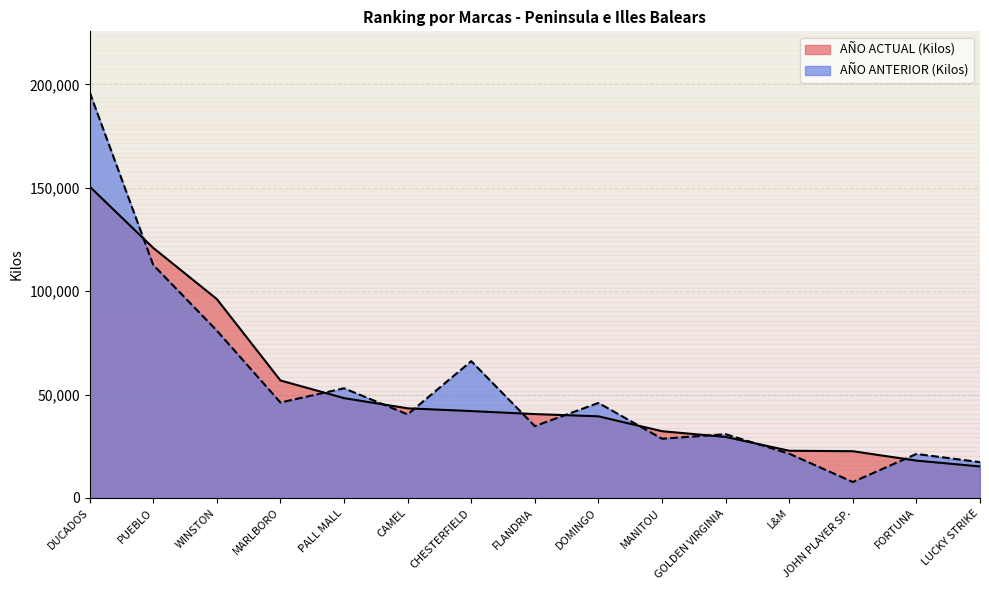

The AÑO ANTERIOR (Kilos) series shows 28642 at MANITOU. True or false?

True